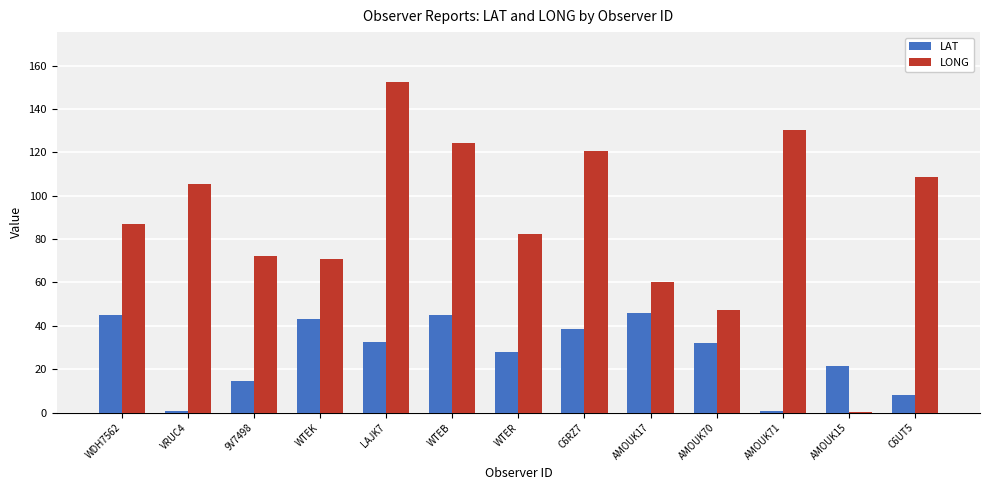

What is the sum of all LONG values?

1161.6